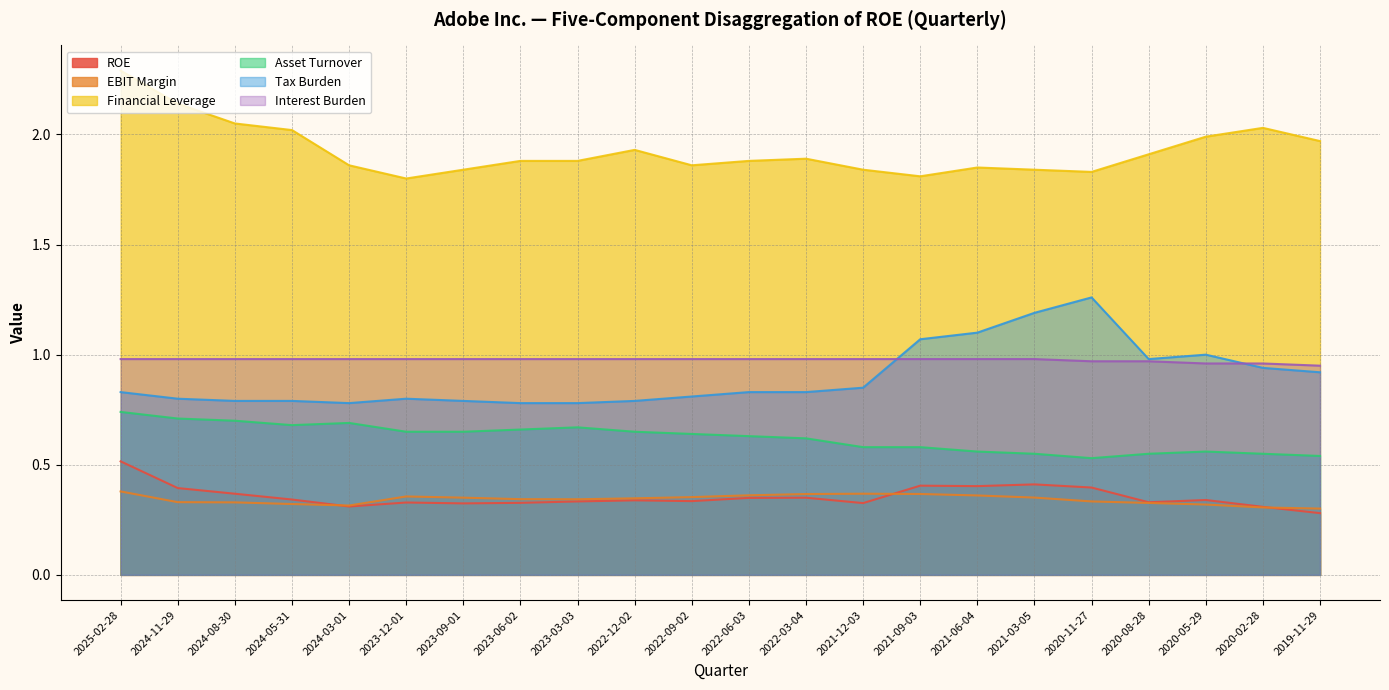

Is it true that Financial Leverage equals 1.9 at 2021-06-04?

True